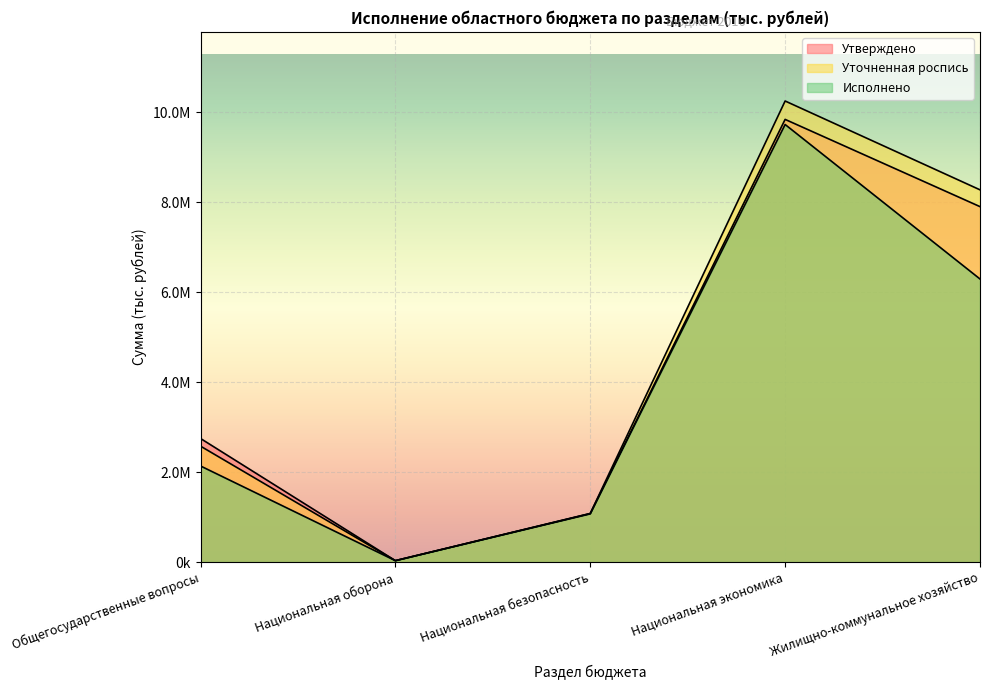

Reading left to right, list all the values displayed in this chart.

Утверждено: 2749207.0	31272.5	1071958.6	9845653.3	7905640.6
Уточненная роспись: 2578471.0	31272.5	1081519.6	10254742.8	8279280.4
Исполнено: 2137247.7	31210.9	1078622.6	9731932.8	6296057.9